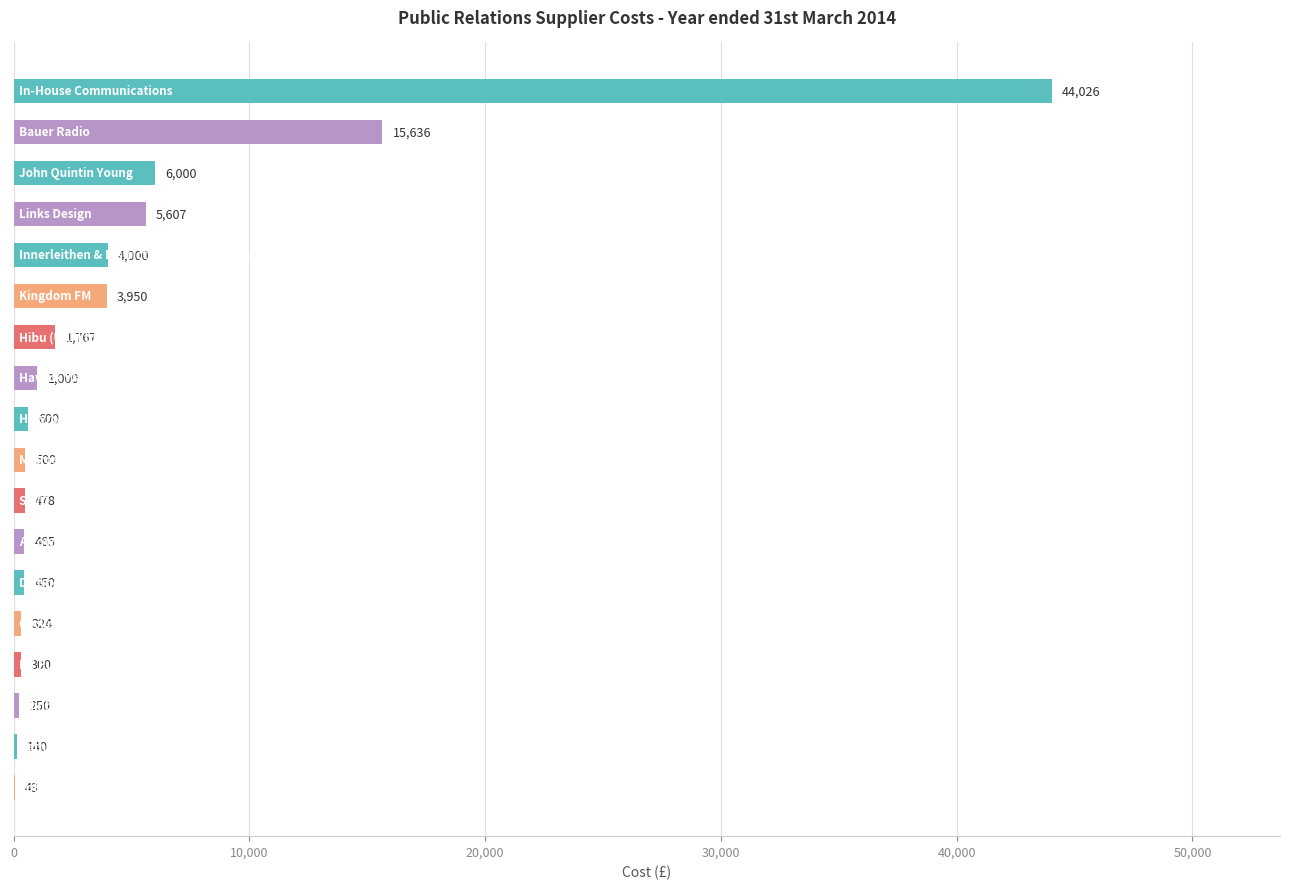

What is the greatest value displayed?

44025.6